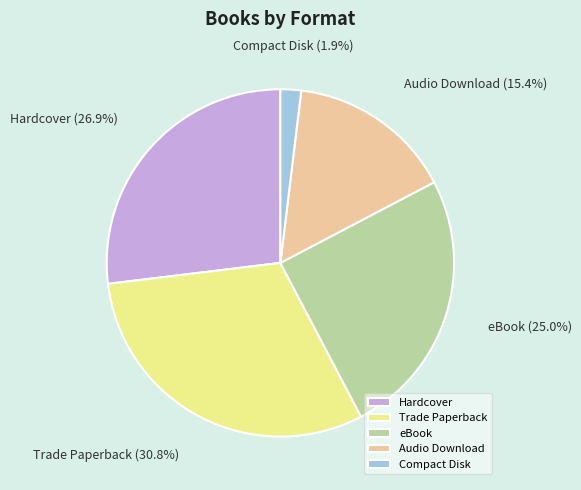

What percentage is the Trade Paperback slice, to the nearest percent?

31%